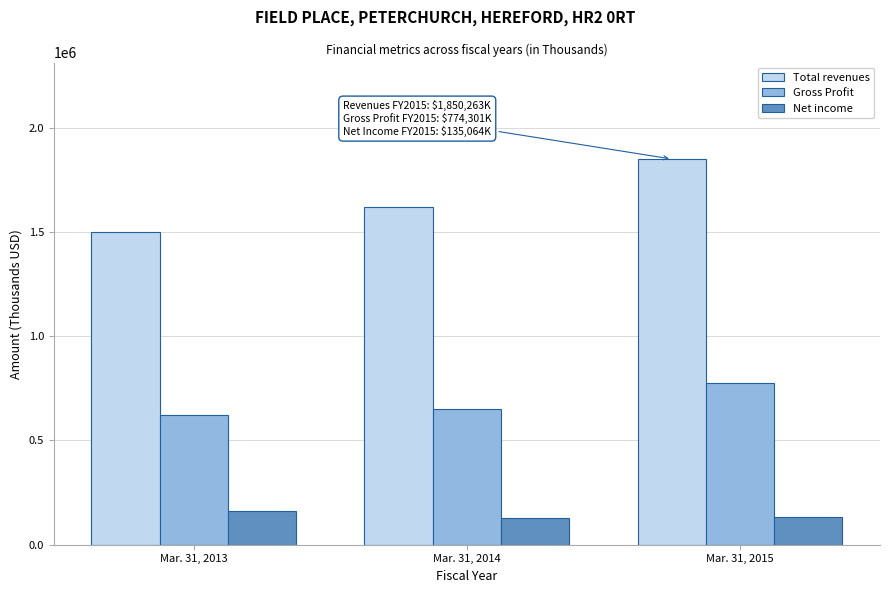

What is the sum of the Total revenues values at Mar. 31, 2015 and Mar. 31, 2014?

3472515